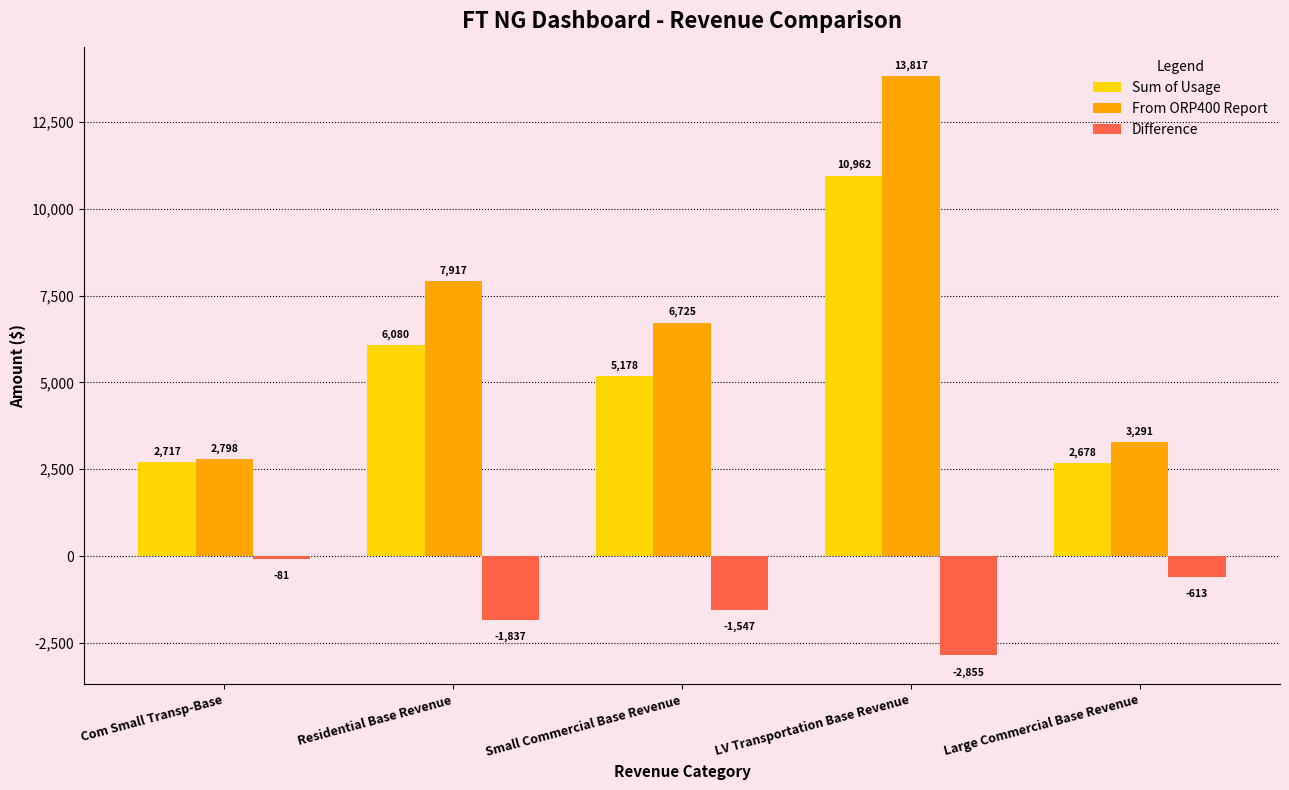

How many values in the Sum of Usage series exceed 5178?

3